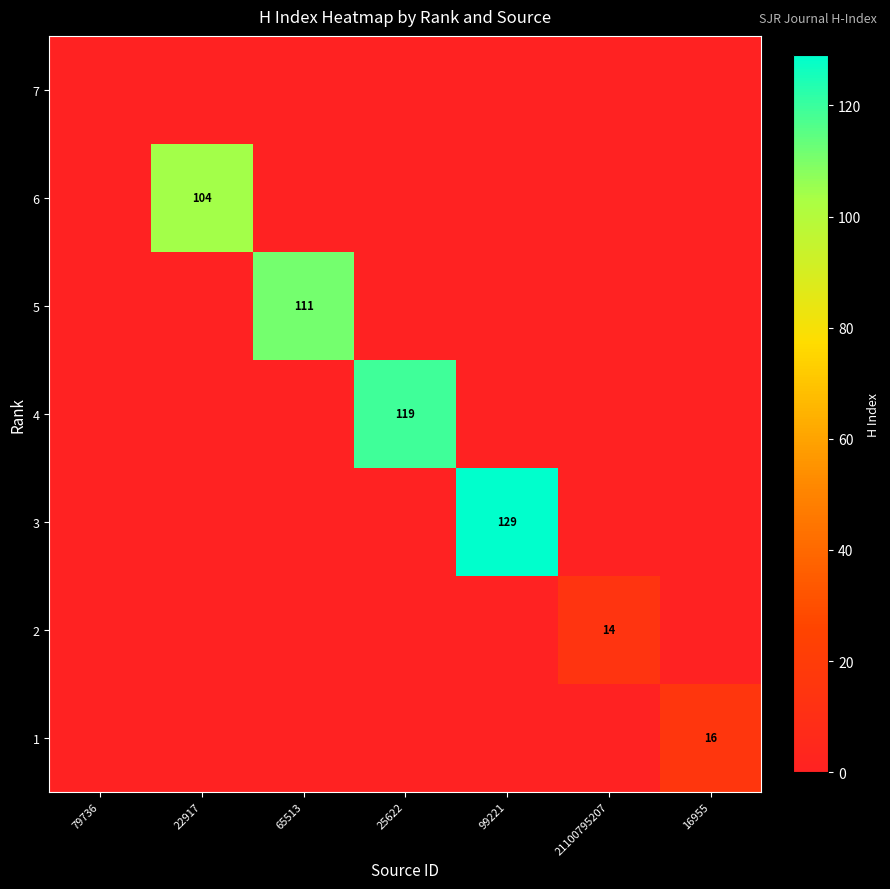

At which category is the sum across all series the highest?

99221